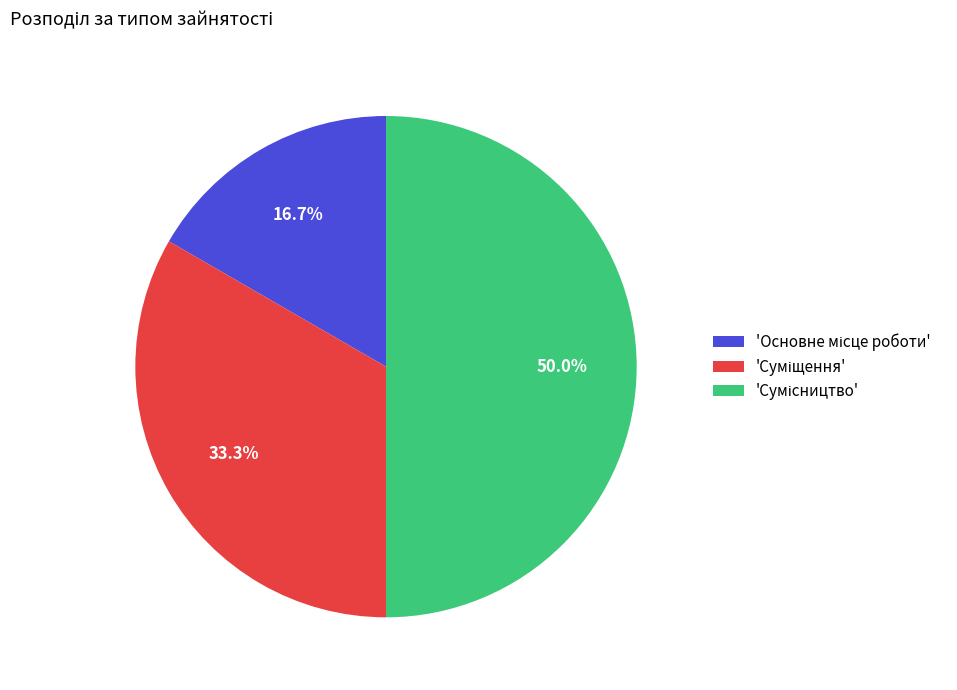

Is there a majority slice in this chart?

No